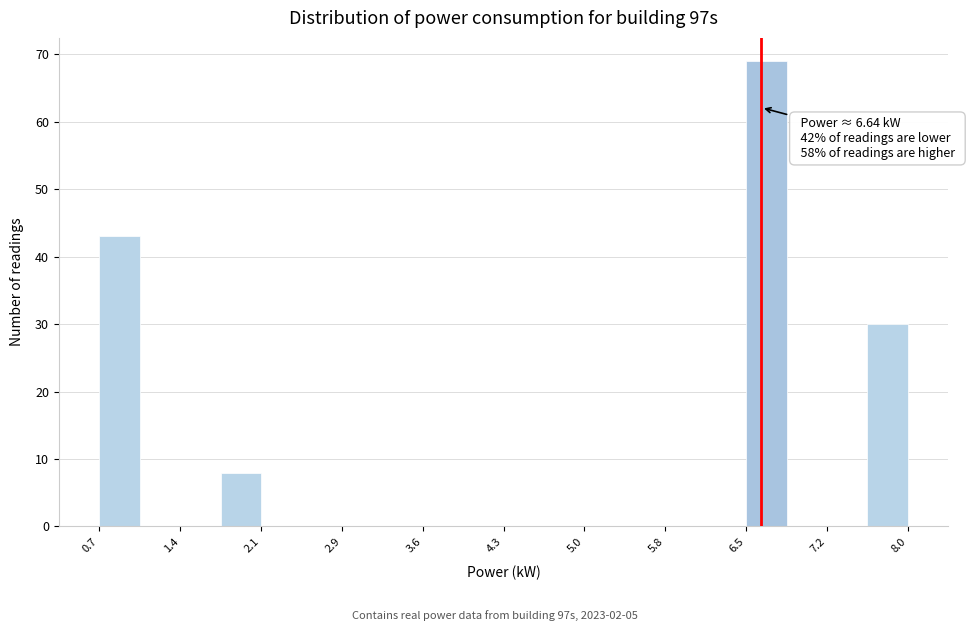

Read against the x-axis, roughly where is the centre of the tallest bar?

6.7